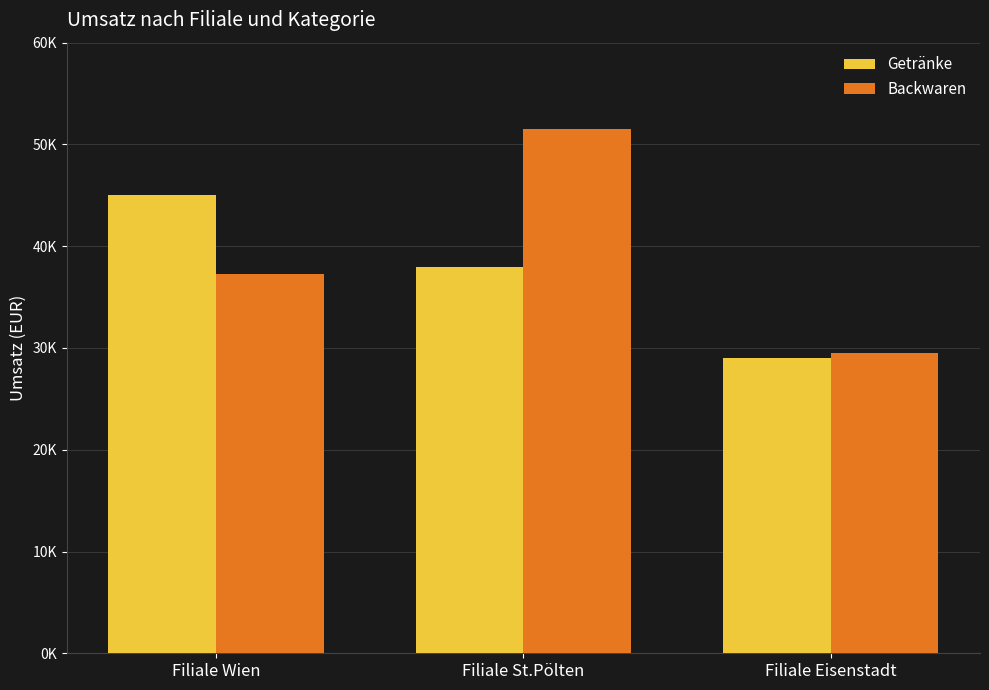

What is the label of the 1st bar from the right?

Filiale Eisenstadt